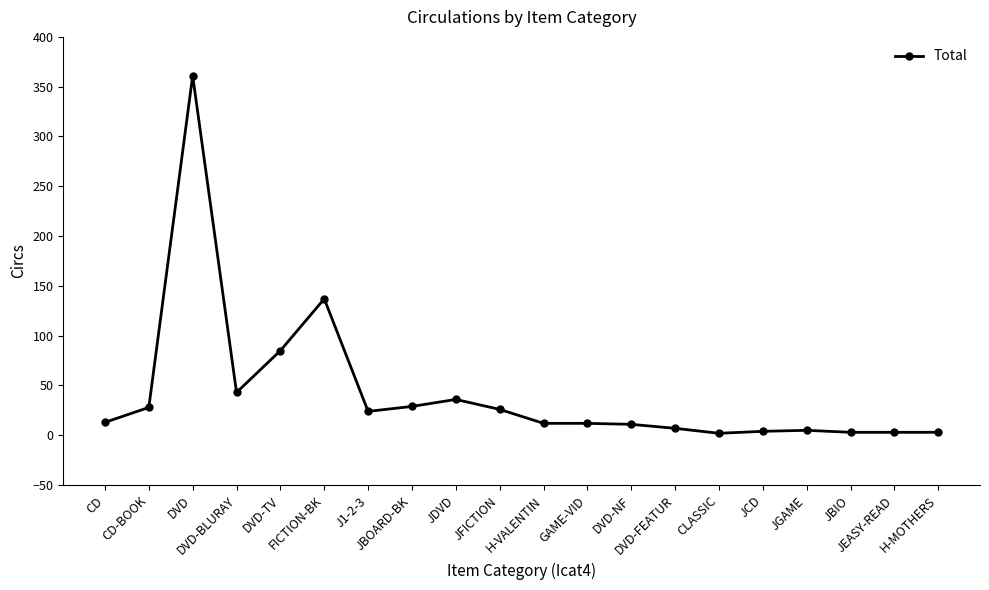

Does the chart display data point markers on the line(s)?

Yes